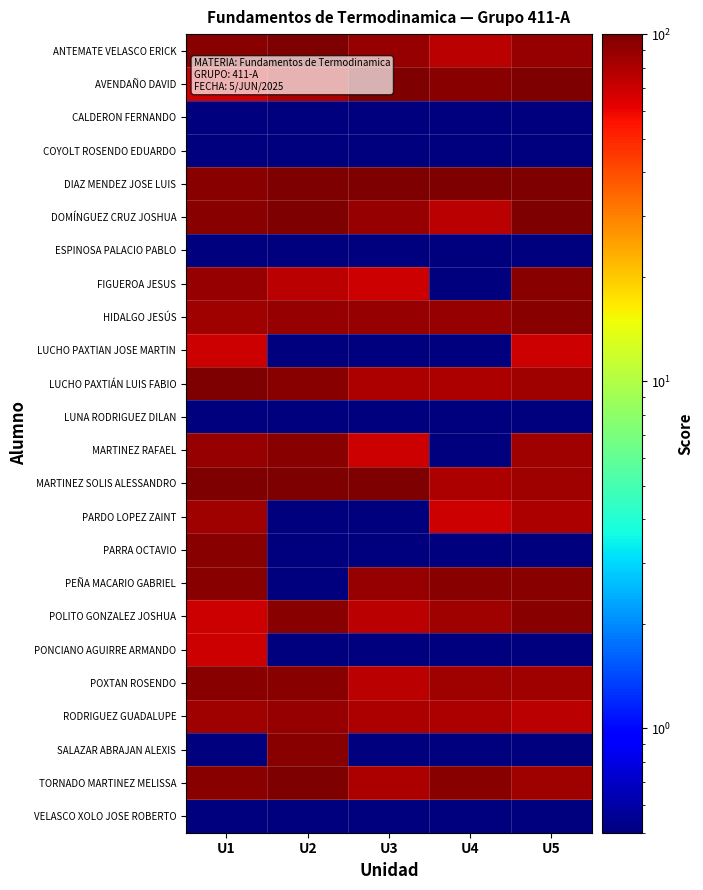

What is the maximum value shown in the chart?

100.0